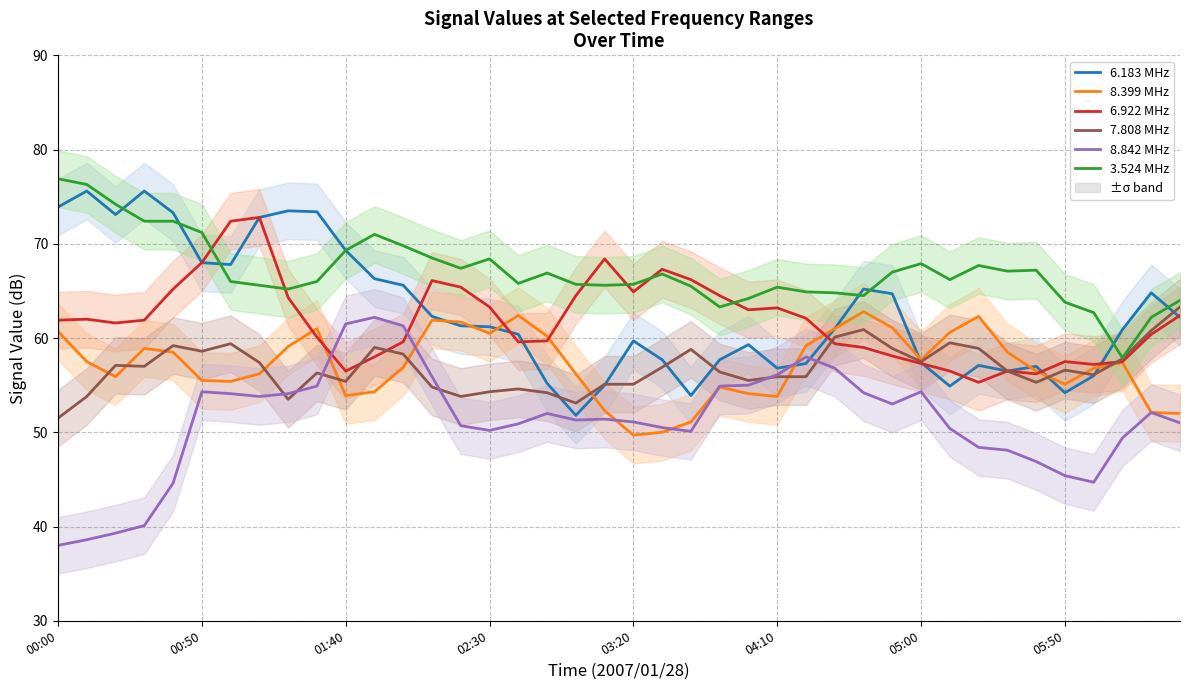

True or false: 8.399 MHz has more than 1 points higher than both neighbors.

True